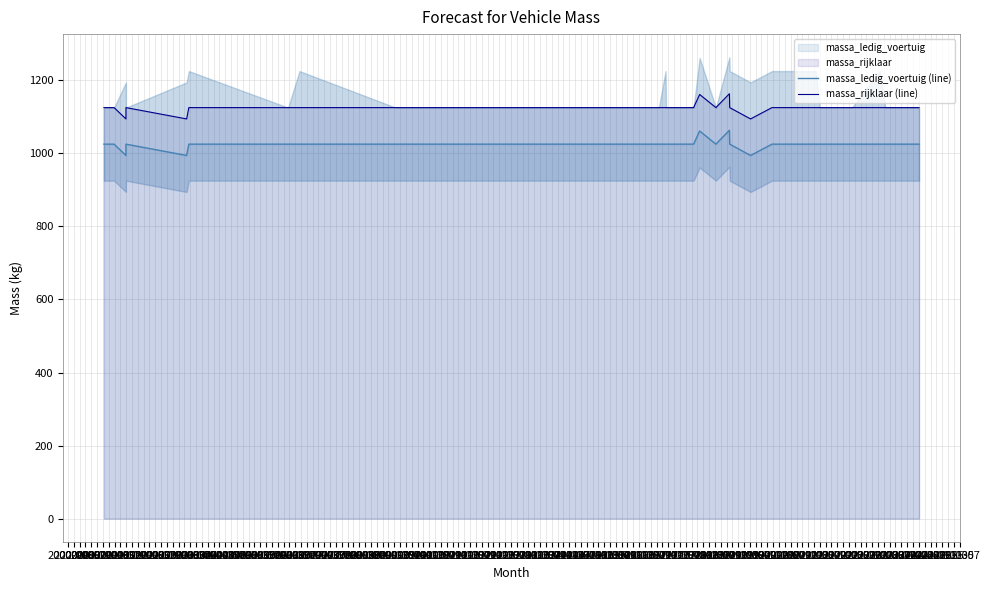

How many interior local peaks does the massa_rijklaar (line) series have?

3